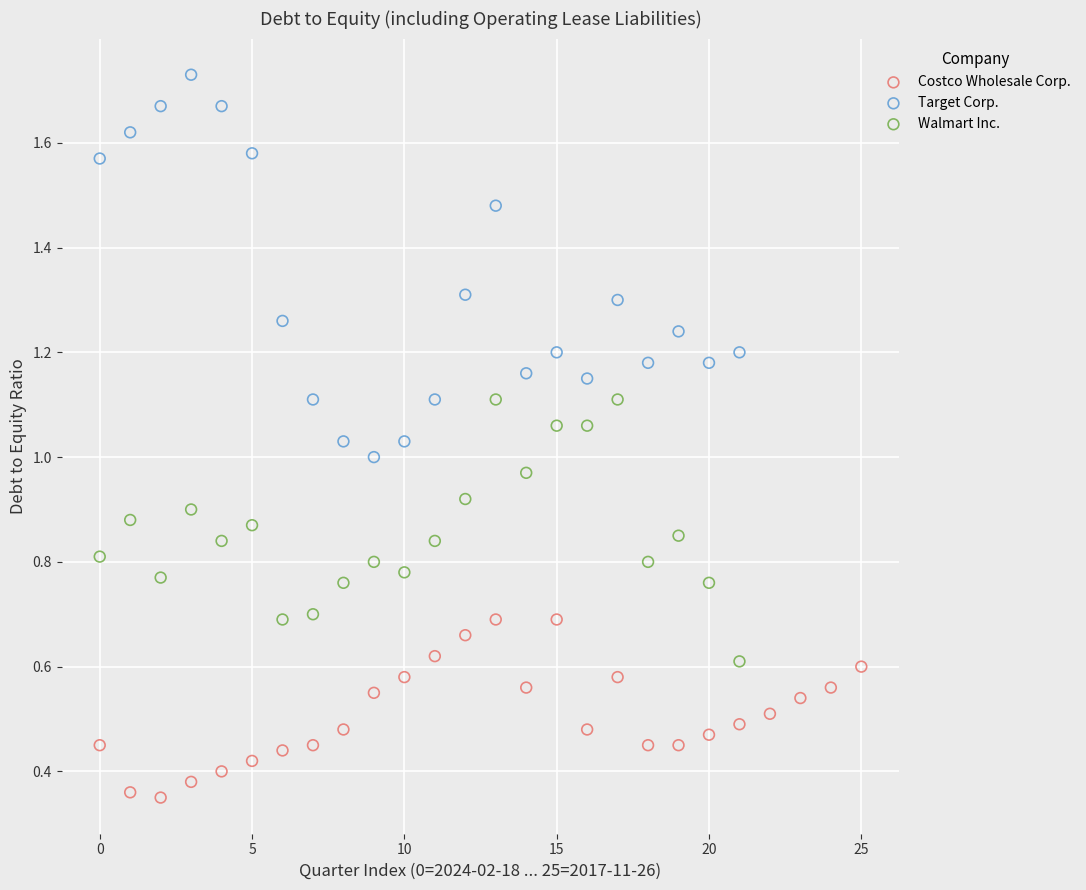

What are all the series names shown in the legend?

Costco Wholesale Corp., Target Corp., Walmart Inc.